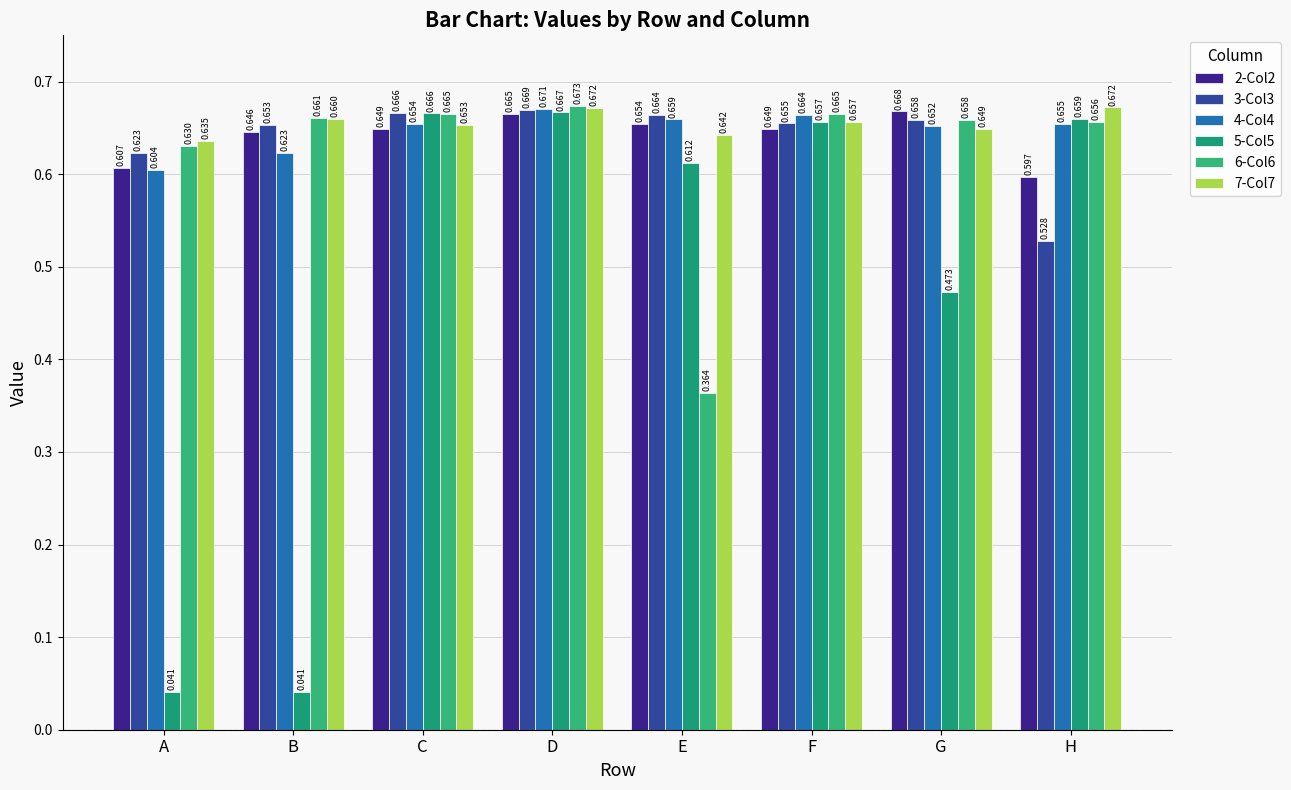

Is it true that 6-Col6 equals 0.1 at G?

False